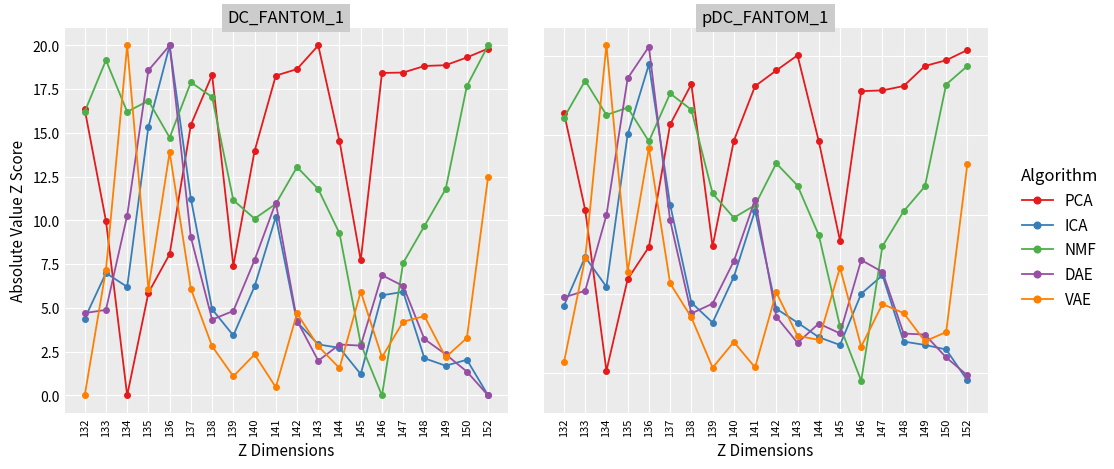

List the labels in order of DAE value, largest first.

136, 135, 141, 134, 137, 146, 140, 147, 133, 132, 139, 138, 142, 144, 145, 148, 149, 143, 150, 152